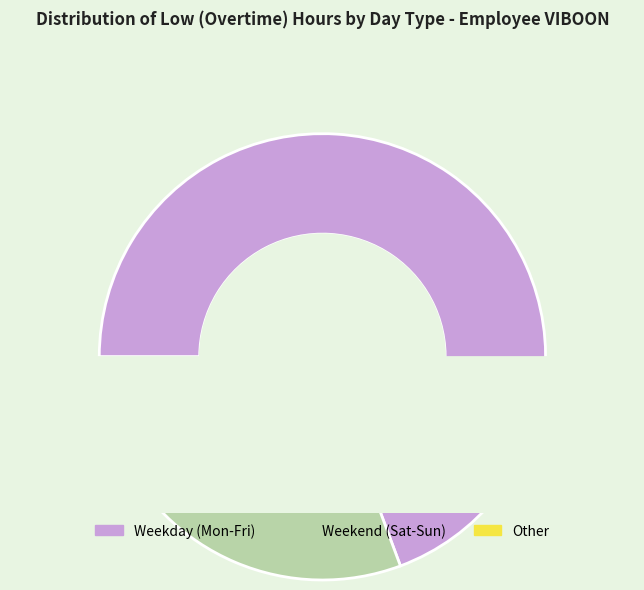

True or false: 5-Mon accounts for 1% of the total.

False